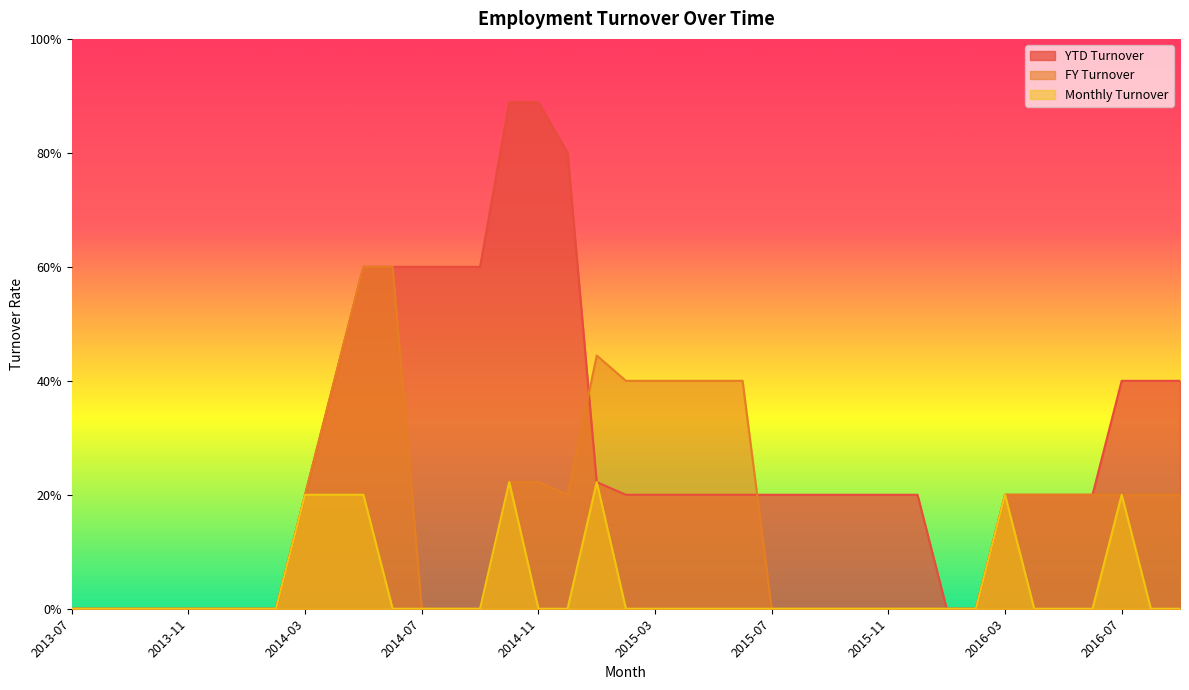

Where do FY Turnover and YTD Turnover first cross each other?

2014-12 and 2015-01